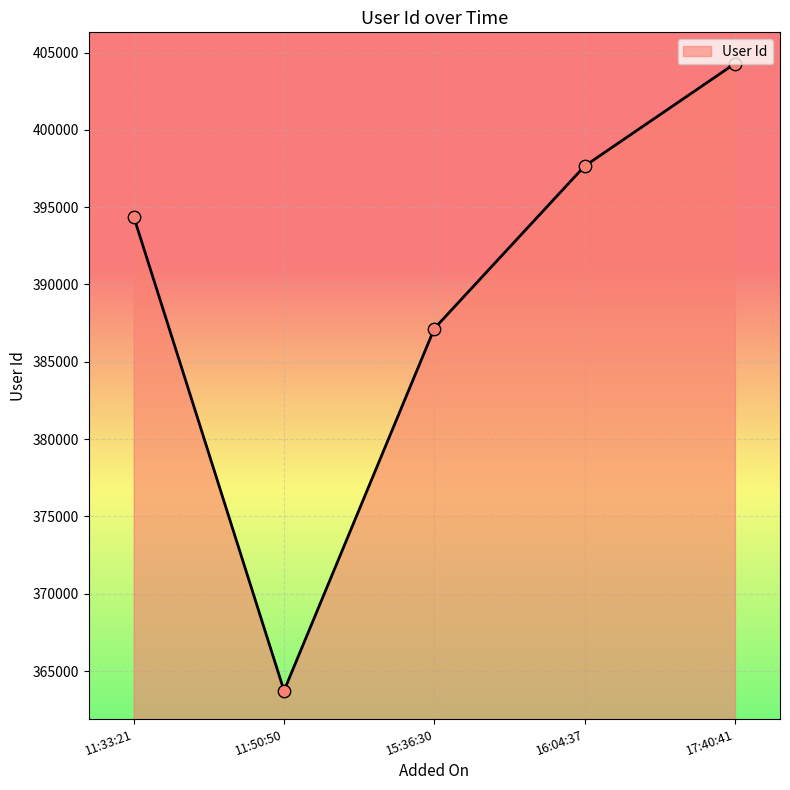

Between 17:40:41 and 11:33:21, which is larger?

17:40:41